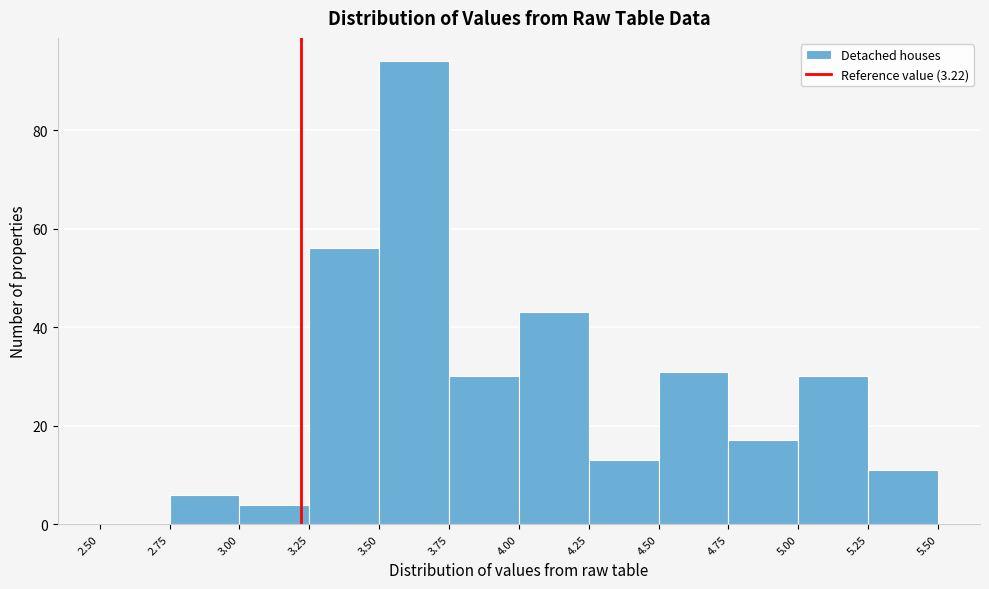

Reading left to right, transcribe this chart: for each bar, give the range it covers on the x-axis and its height. The values are not printed on the chart, so give them approximately, as read against the axis.

2.50 to 2.75: 0
2.75 to 3.00: 6
3.00 to 3.25: 4
3.25 to 3.50: 56
3.50 to 3.75: 94
3.75 to 4.00: 30
4.00 to 4.25: 44
4.25 to 4.50: 14
4.50 to 4.75: 32
4.75 to 5.00: 18
5.00 to 5.25: 30
5.25 to 5.50: 12